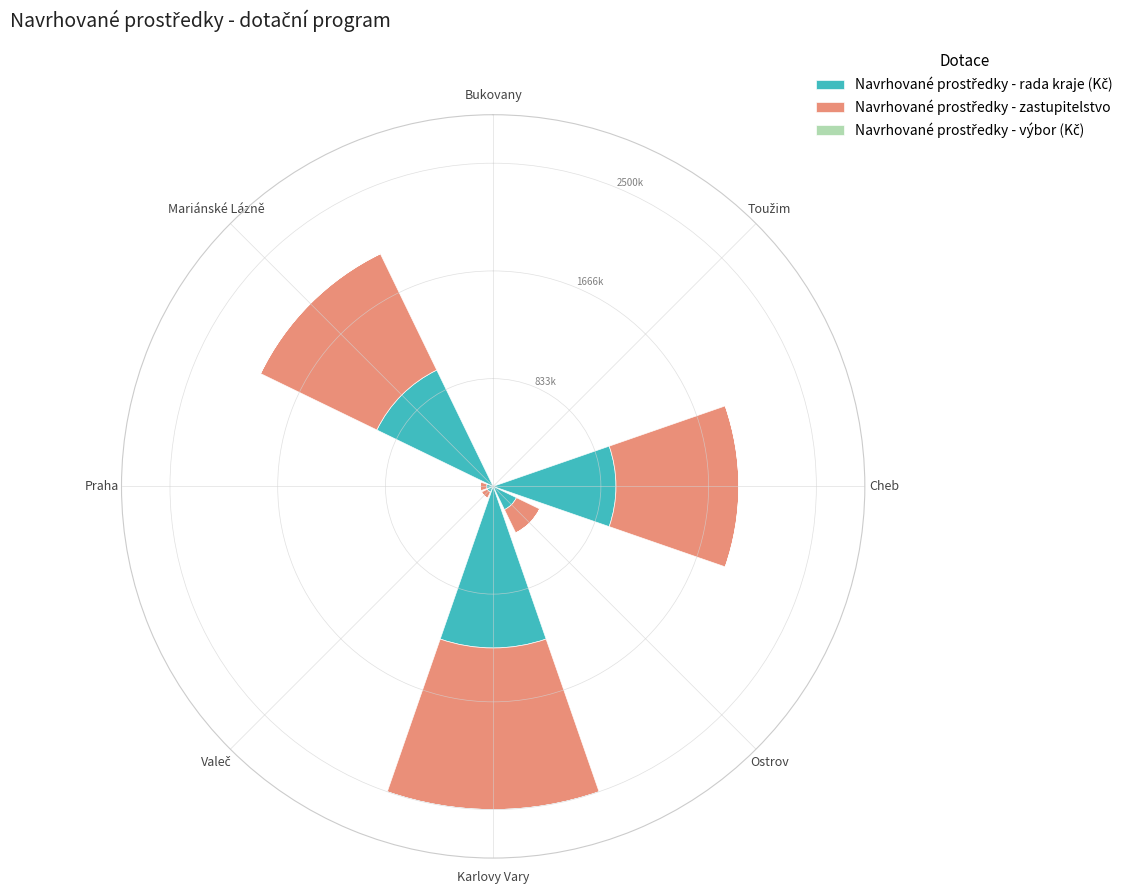

Which series changed the most between Toužim and Valeč?

Navrhované prostředky - rada kraje (Kč)